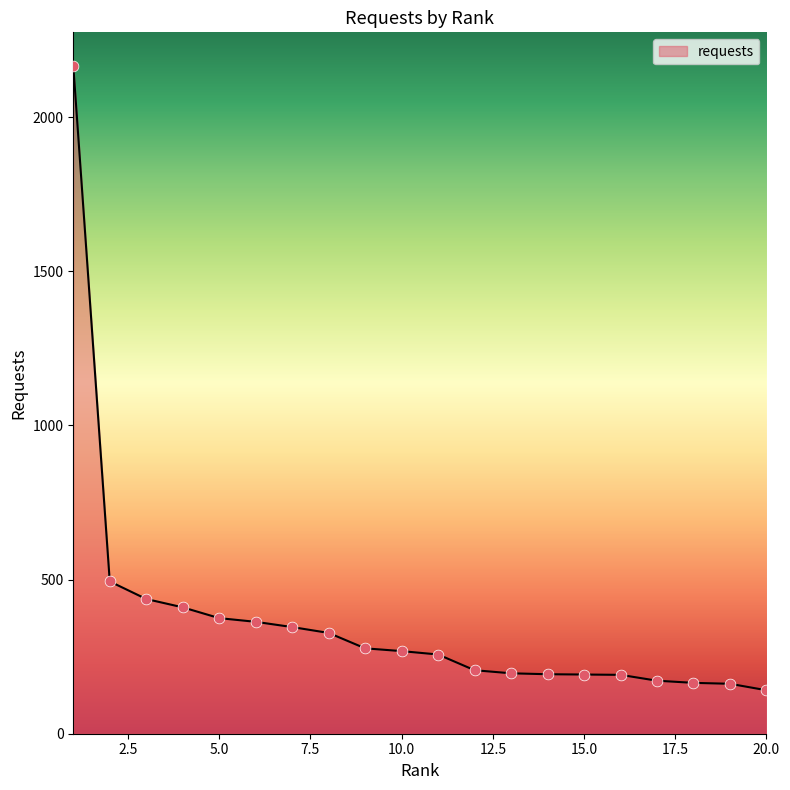

What is the maximum value shown in the chart?

2167